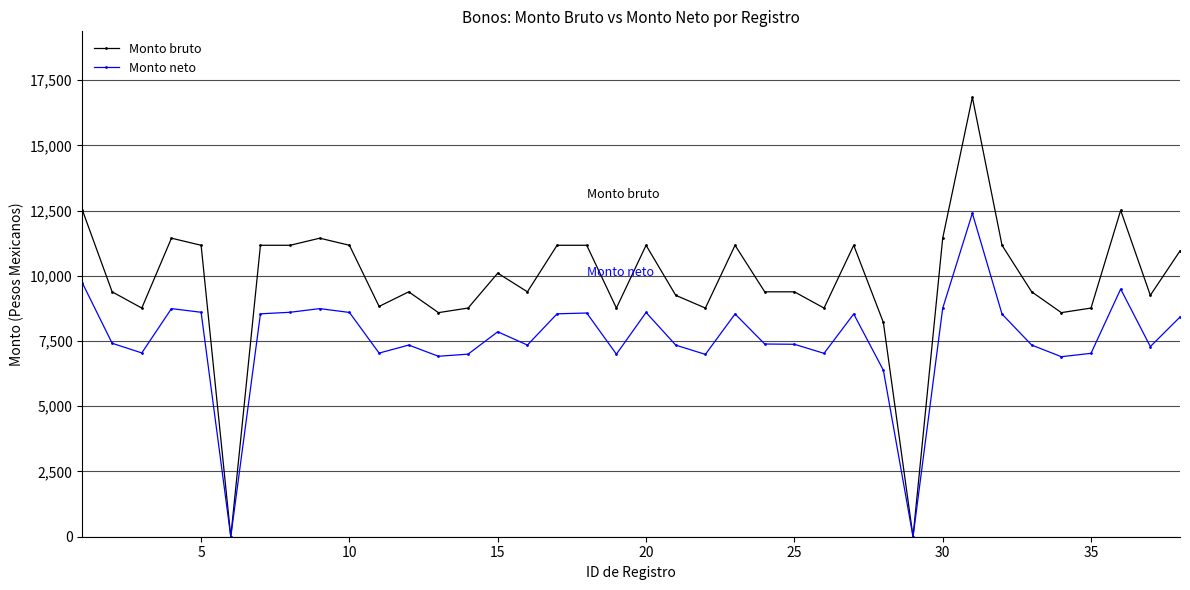

True or false: Monto bruto has more than 0 interior local peaks.

True